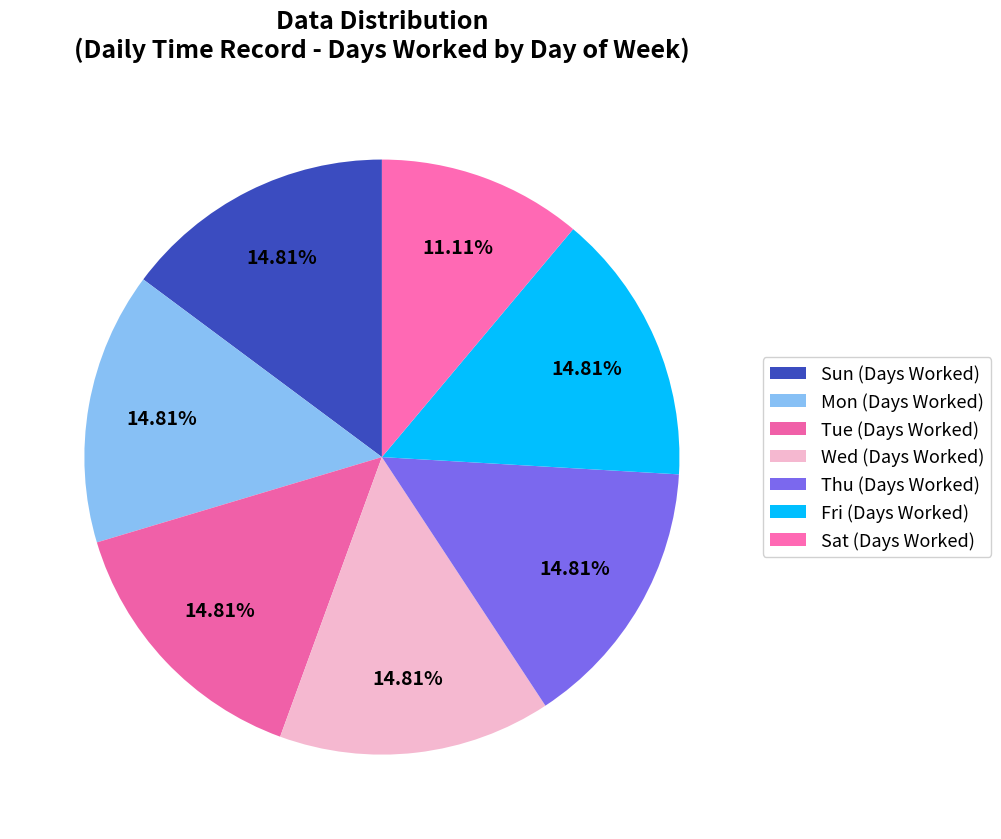

Count the number of slices in the pie.

7